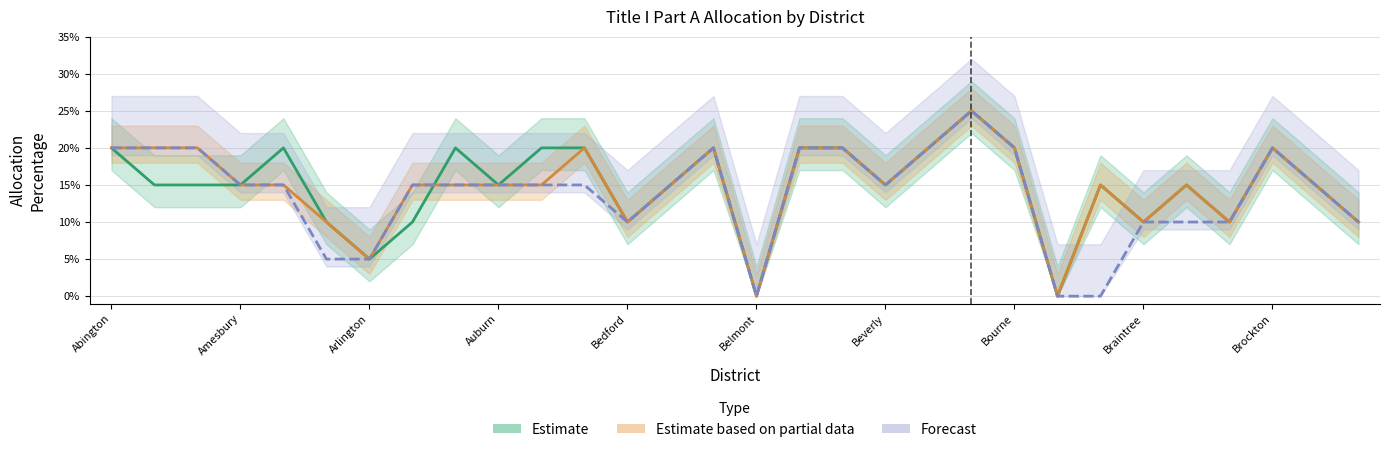

At how many categories does at least one series exceed 0?

28